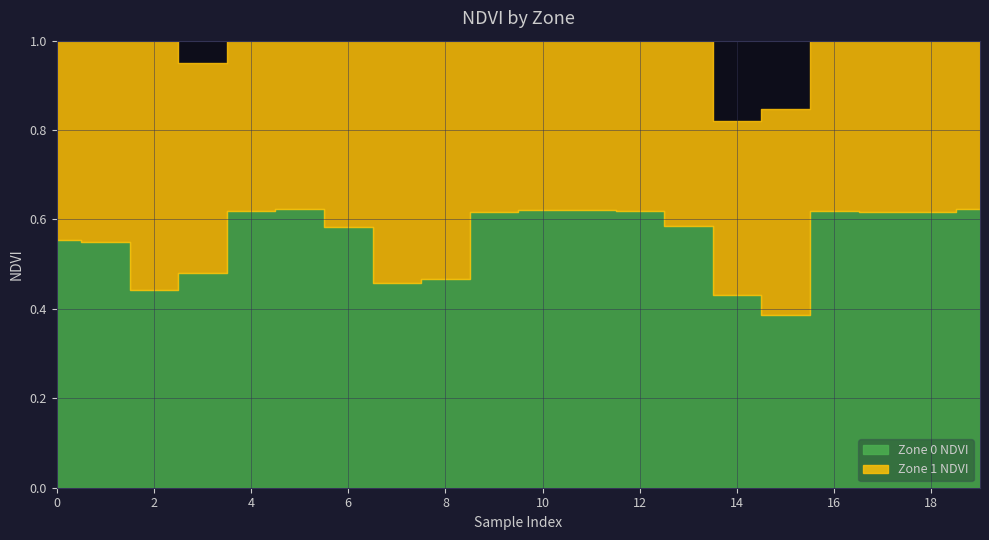

True or false: Zone 1 NDVI has more than 0 points higher than both neighbors.

True